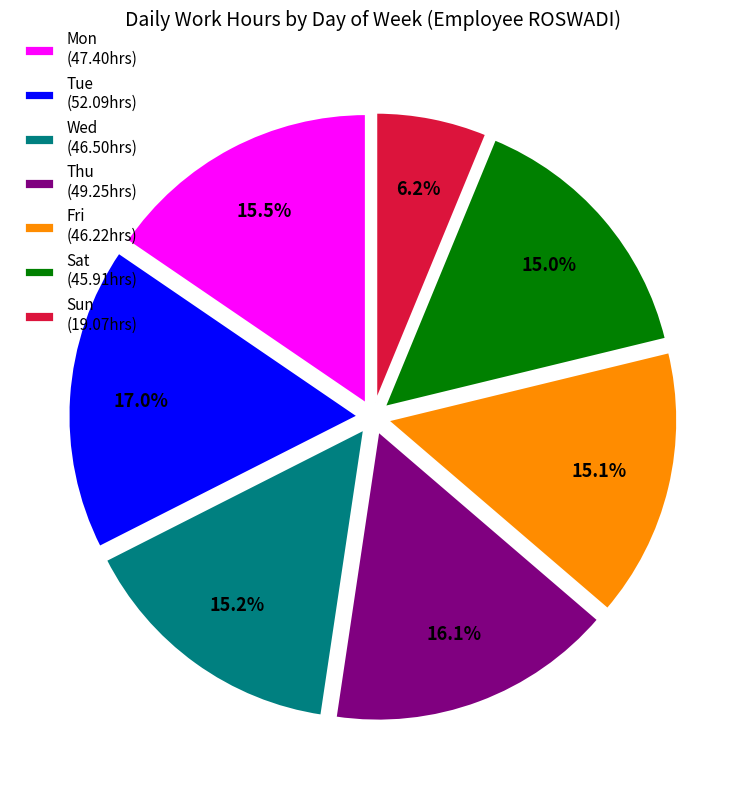

Count the number of slices in the pie.

7